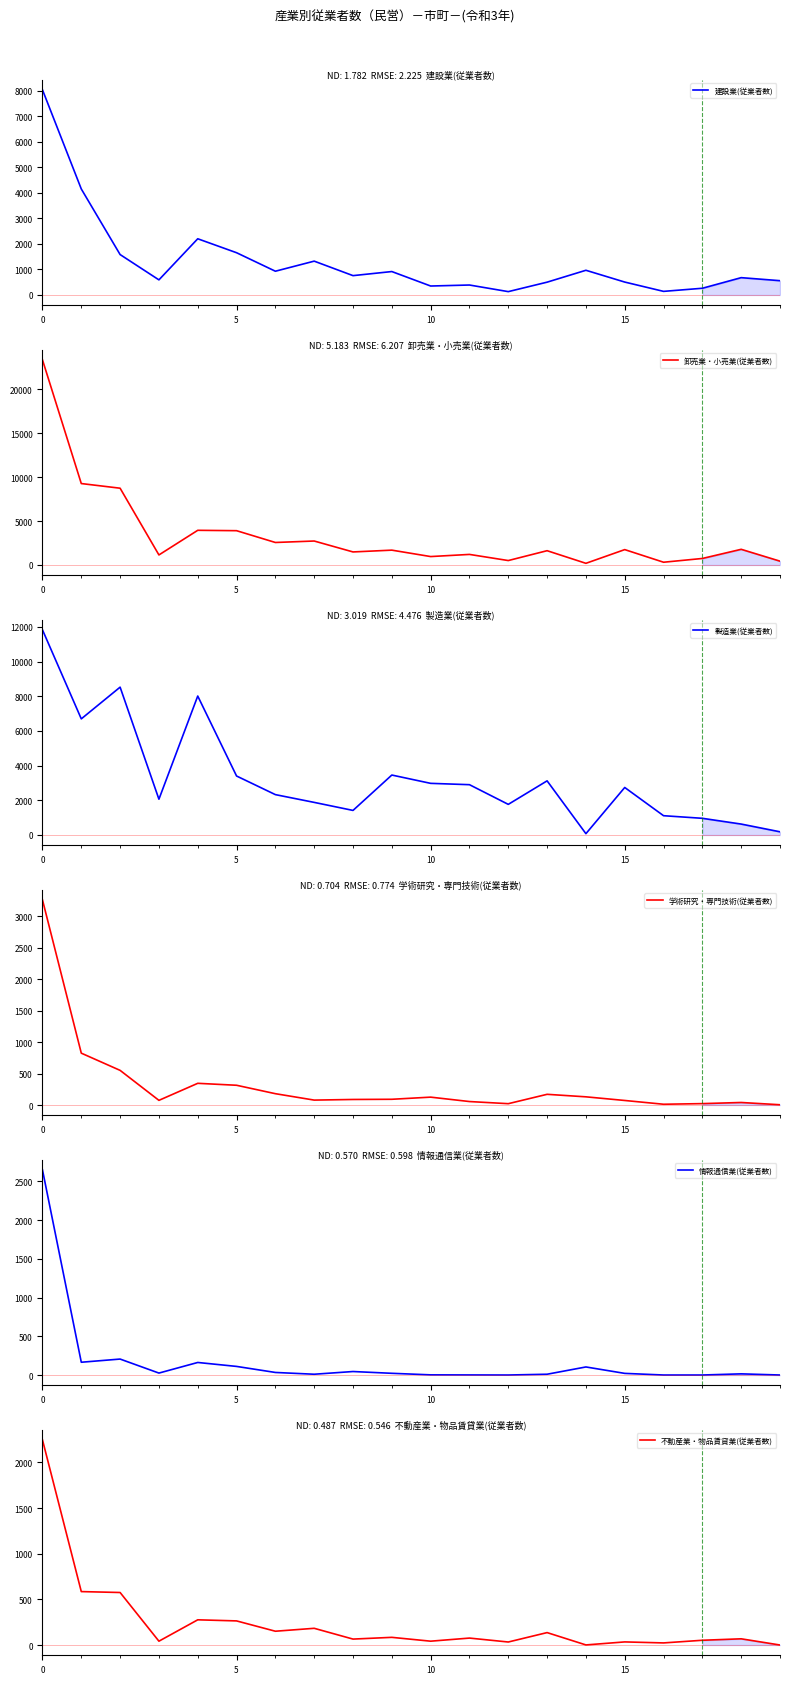

Is it true that 情報通信業(従業者数) equals 0 at 19?

True